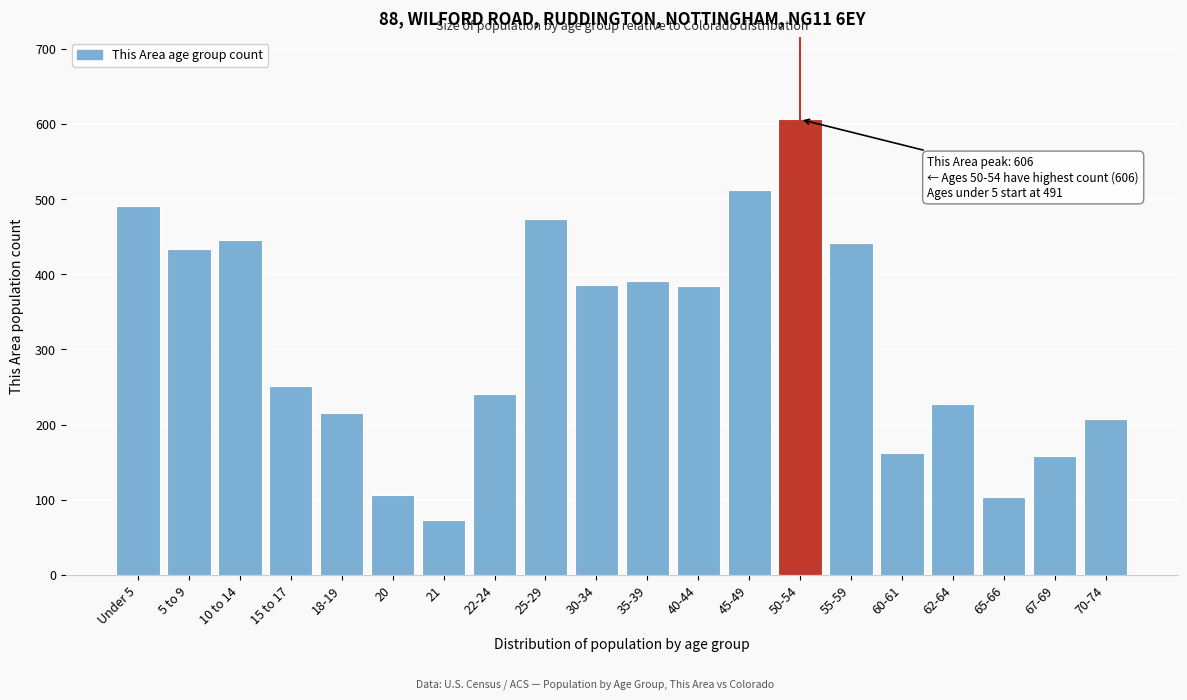

What is the change in value from 10 to 14 to 15 to 17?

-193